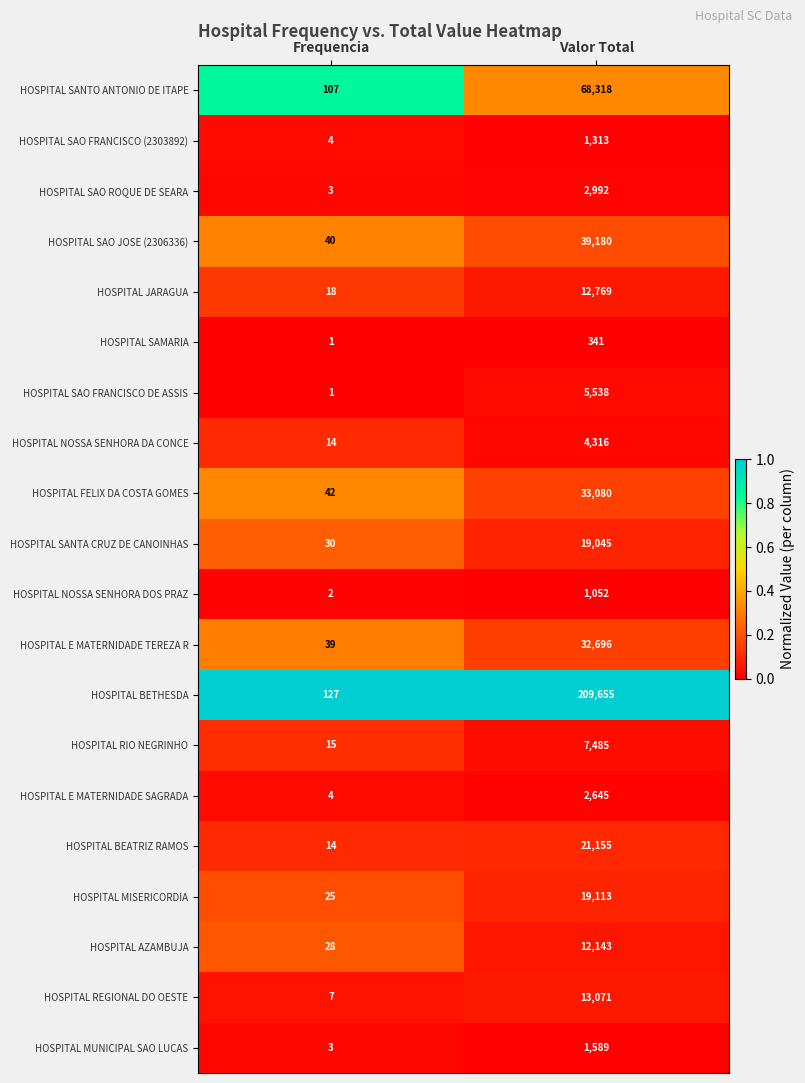

At Valor Total, list the series in order from largest to smallest.

HOSPITAL BETHESDA, HOSPITAL SANTO ANTONIO DE ITAPE, HOSPITAL SAO JOSE (2306336), HOSPITAL FELIX DA COSTA GOMES, HOSPITAL E MATERNIDADE TEREZA R, HOSPITAL BEATRIZ RAMOS, HOSPITAL MISERICORDIA, HOSPITAL SANTA CRUZ DE CANOINHAS, HOSPITAL REGIONAL DO OESTE, HOSPITAL JARAGUA, HOSPITAL AZAMBUJA, HOSPITAL RIO NEGRINHO, HOSPITAL SAO FRANCISCO DE ASSIS, HOSPITAL NOSSA SENHORA DA CONCE, HOSPITAL SAO ROQUE DE SEARA, HOSPITAL E MATERNIDADE SAGRADA, HOSPITAL MUNICIPAL SAO LUCAS, HOSPITAL SAO FRANCISCO (2303892), HOSPITAL NOSSA SENHORA DOS PRAZ, HOSPITAL SAMARIA